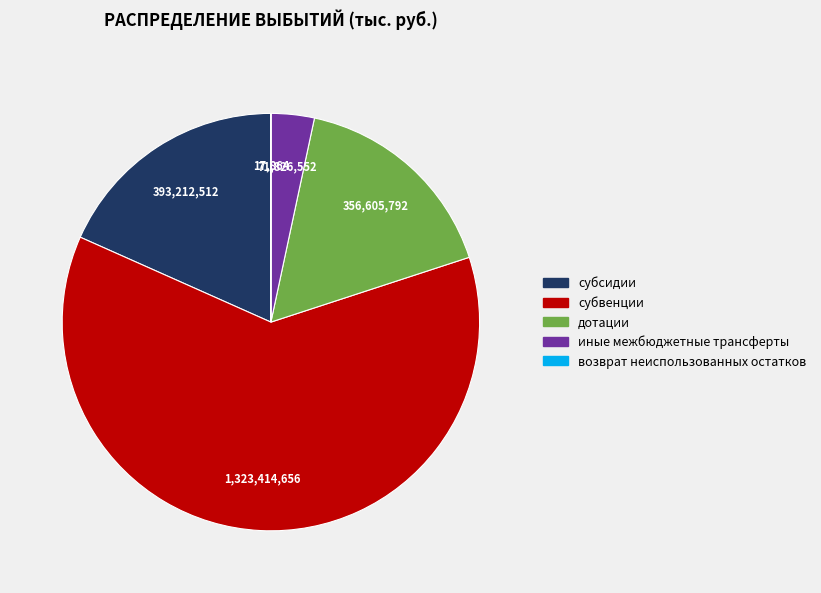

Is it true that дотации is 17% of the pie?

True